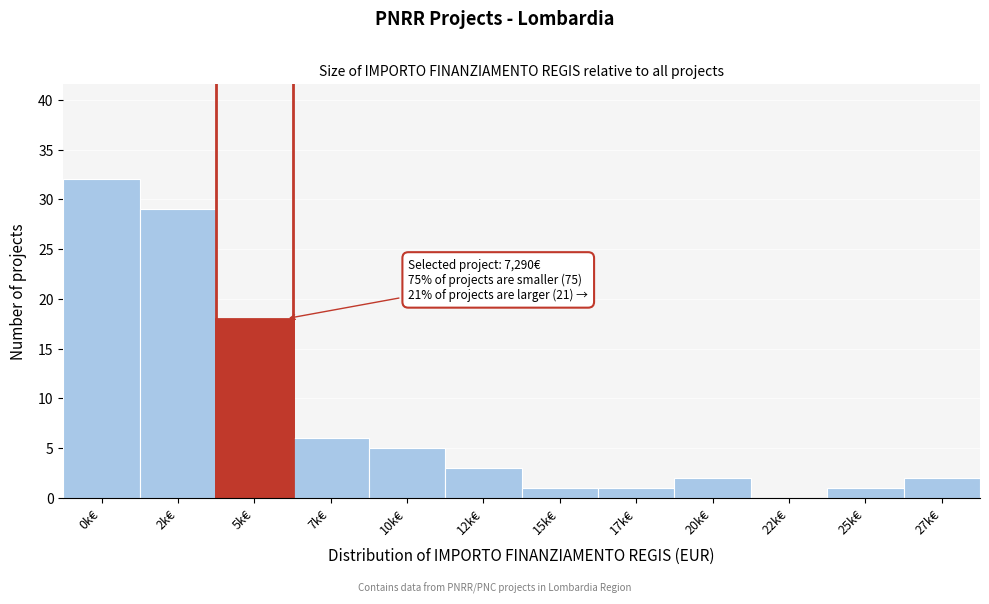

Reading left to right, transcribe all the data shown in this chart.

0k€=32	2k€=29	5k€=18	7k€=6	10k€=5	12k€=3	15k€=1	17k€=1	20k€=2	22k€=0	25k€=1	27k€=2